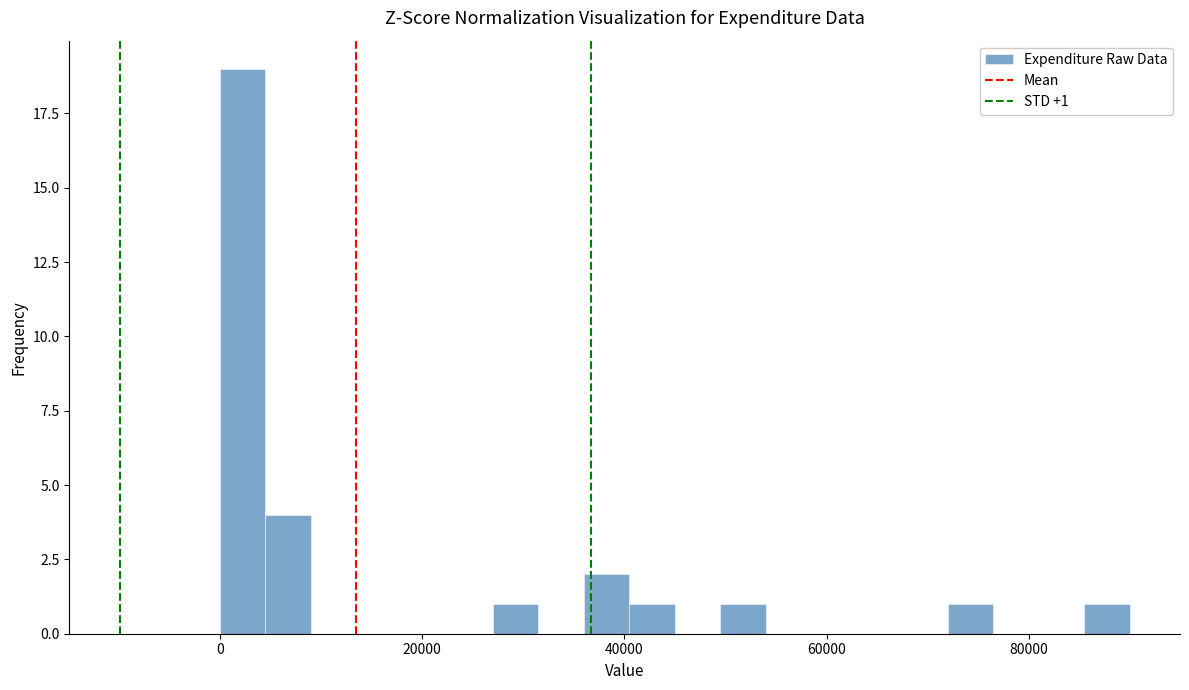

Read against the x-axis, roughly where is the centre of the tallest bar?

2000